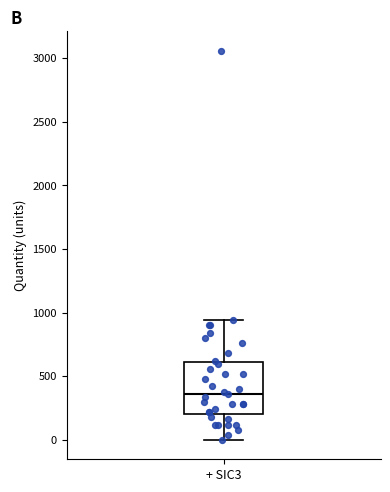

Where is the upper edge of the box for + SIC3 on the y-axis? The values are not printed on the chart, so give them approximately, as read against the axis.

600